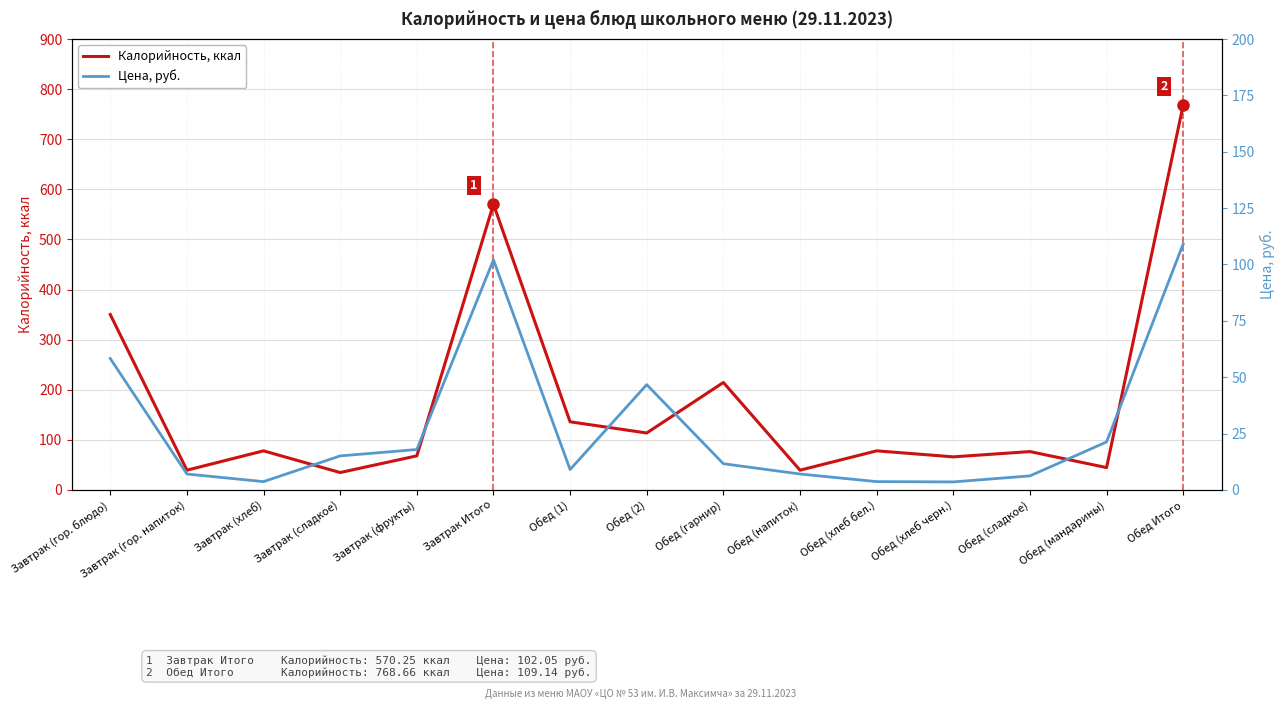

At which category does Калорийность, ккал reach its first local valley?

Завтрак (гор. напиток)